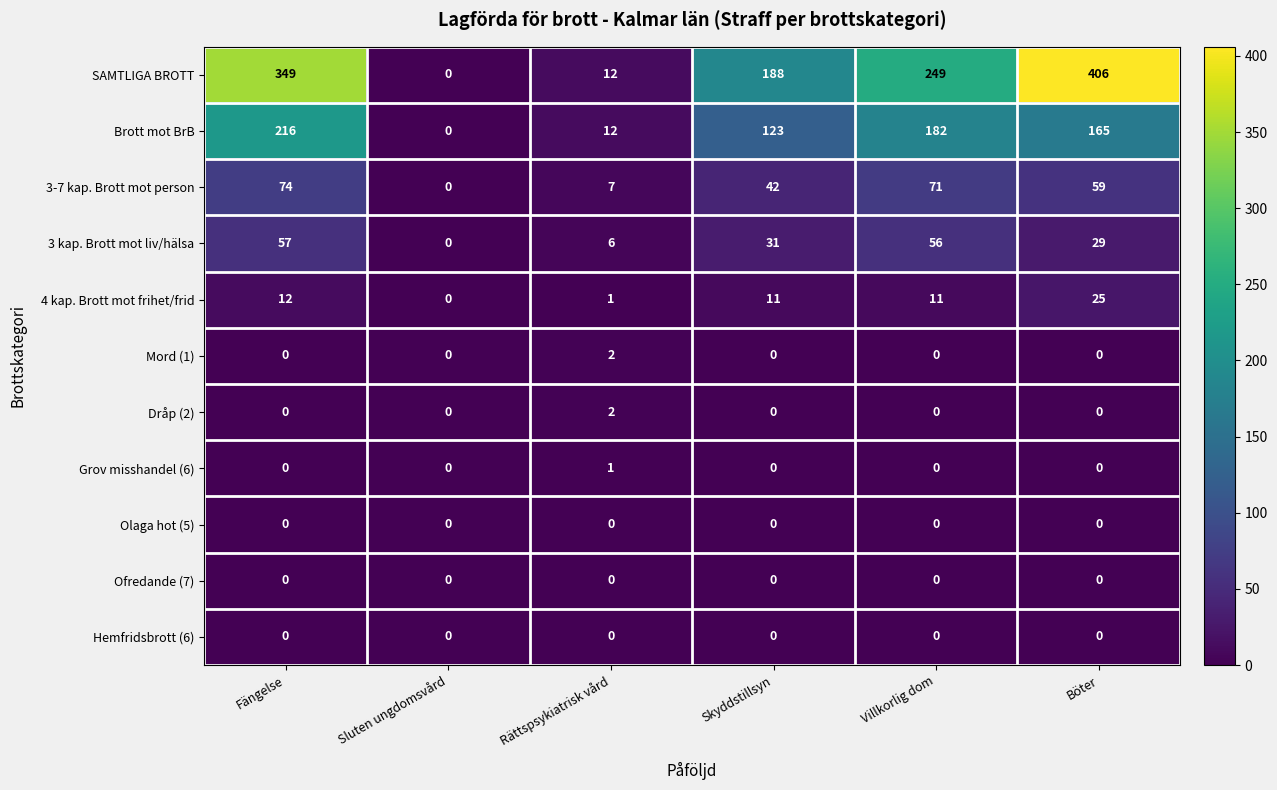

Which category has the lowest value in the Brott mot BrB series?

Sluten ungdomsvård